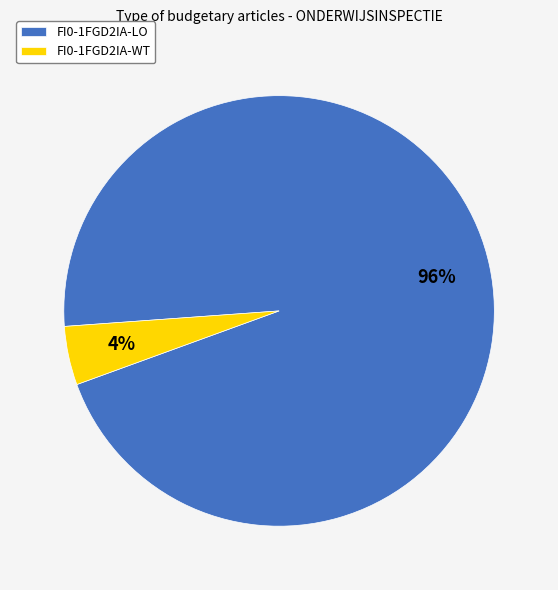

Which slice is the smallest?

FI0-1FGD2IA-WT